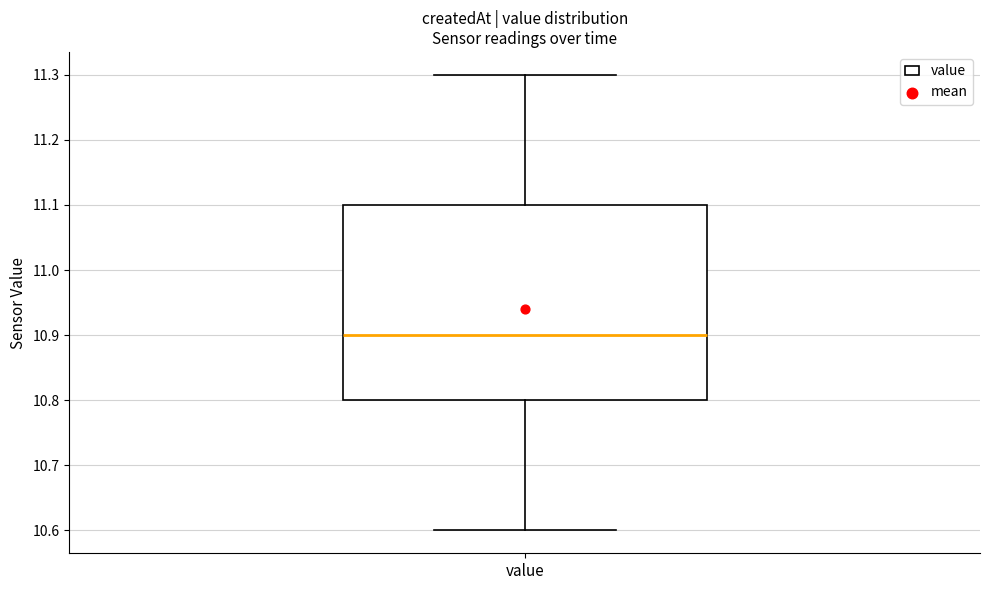

Read this box plot against the y-axis: the position of the median line, the range covered by the box, and the ends of both whiskers. The values are not printed on the chart, so give them approximately, as read against the axis.

median 10.9, box 10.8 to 11.1, whiskers 10.6 to 11.3